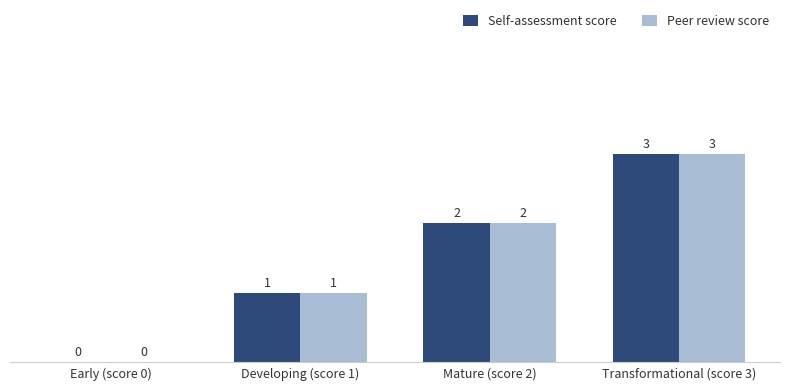

How many categories are shown in the chart?

4